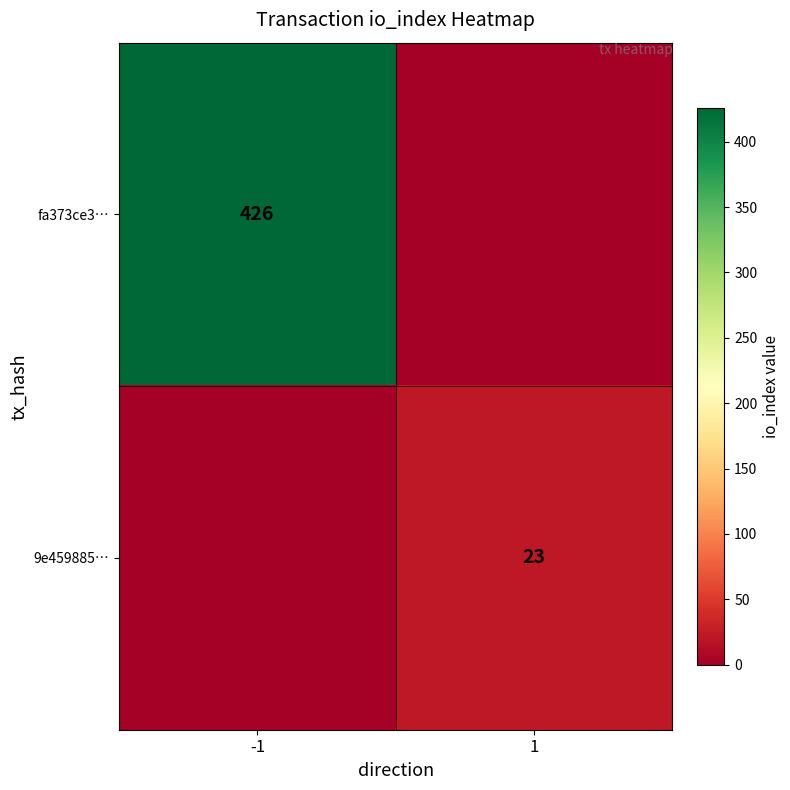

Is it true that 9e459885… equals 38 at 1?

False